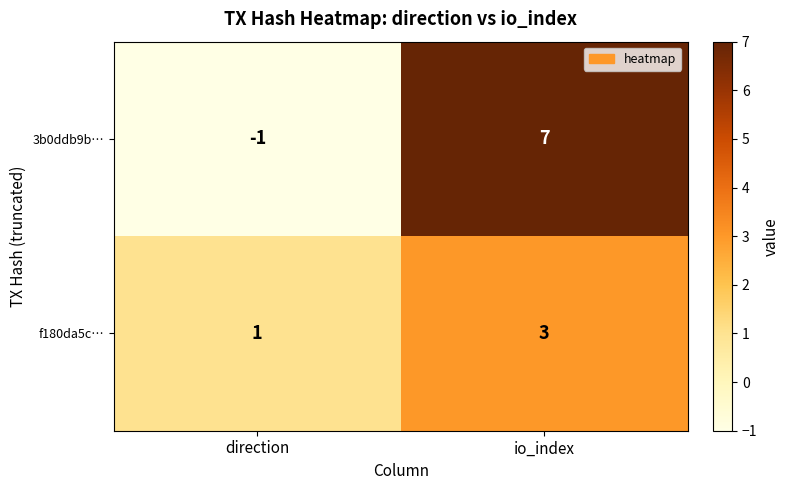

Which label corresponds to the largest value in the chart?

io_index